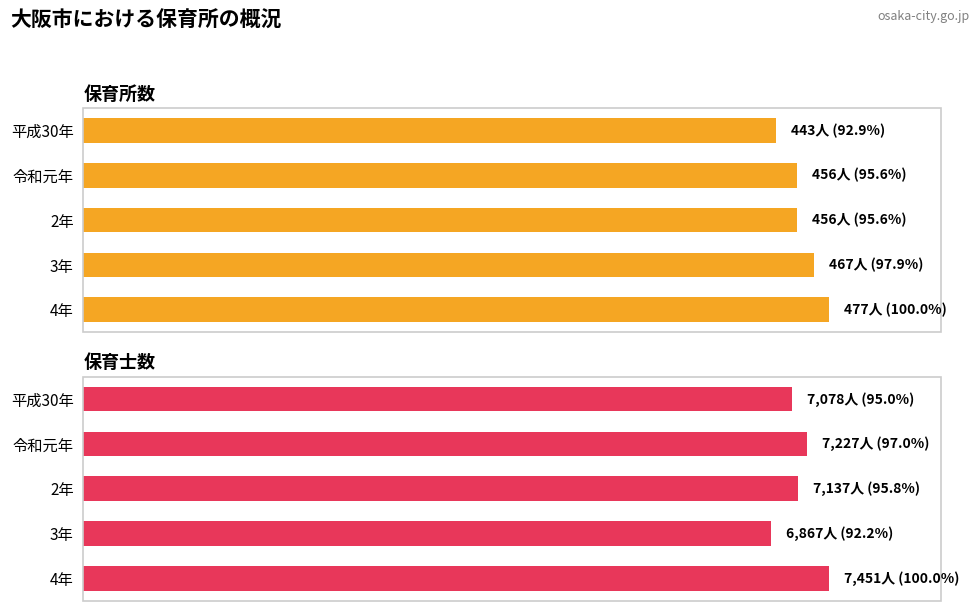

How many 保育士数 values are between 7078 and 7227?

3